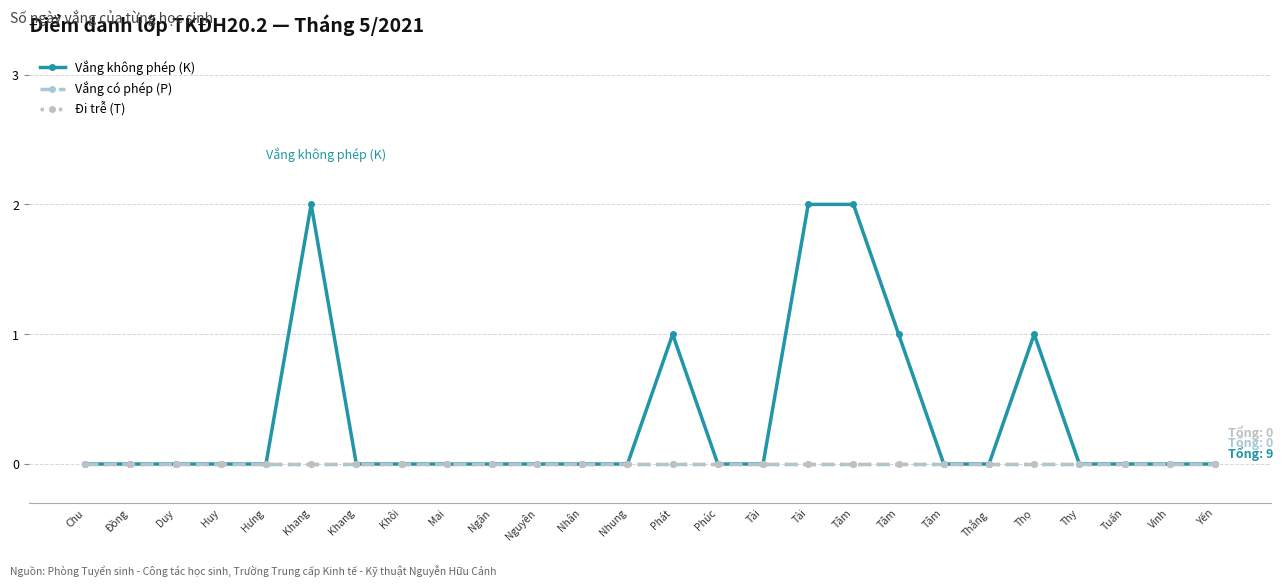

Rank the categories by Vắng có phép (P) value from highest to lowest.

Chu, Đồng, Duy, Huy, Hưng, Khang, Khang, Khôi, Mai, Ngân, Nguyên, Nhân, Nhung, Phát, Phúc, Tài, Tài, Tâm, Tâm, Tâm, Thắng, Thọ, Thy, Tuấn, Vinh, Yến